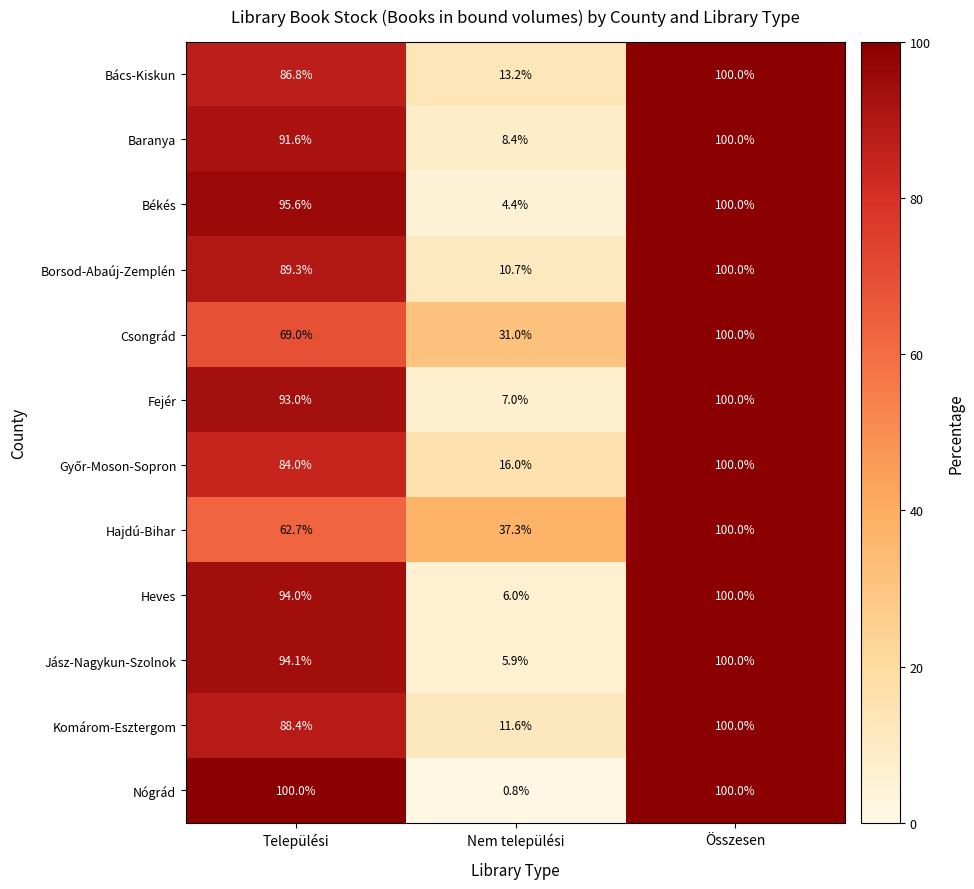

What is the difference between the maximum and minimum values in the Borsod-Abaúj-Zemplén series?

89.3